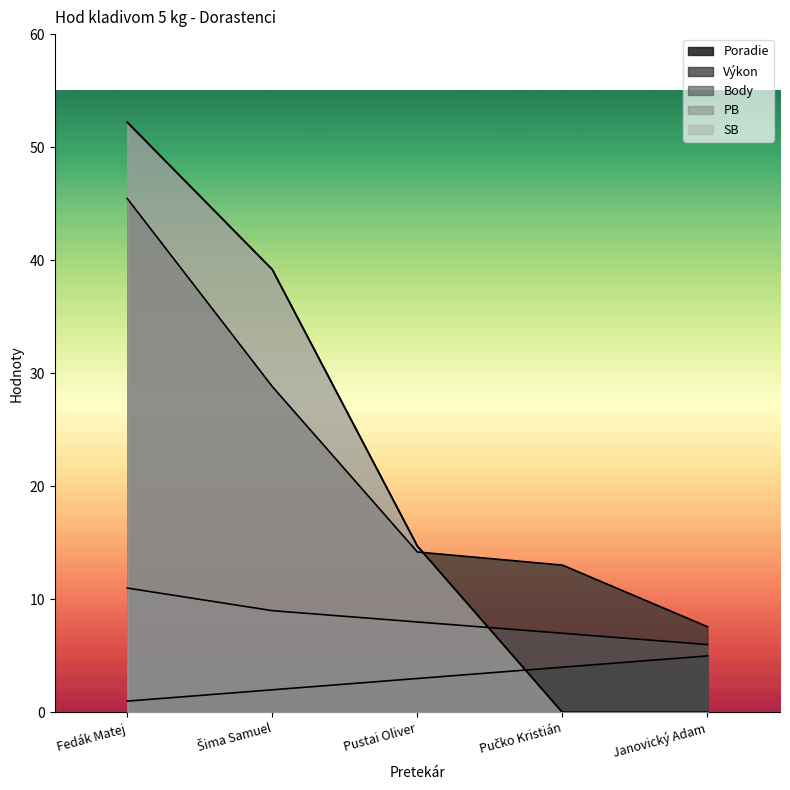

Reading right to left, what are all the values shown in this chart?

Poradie: Janovický Adam=5.0	Pučko Kristián=4.0	Pustai Oliver=3.0	Šima Samuel=2.0	Fedák Matej=1.0
Výkon: Janovický Adam=7.6	Pučko Kristián=13.0	Pustai Oliver=14.2	Šima Samuel=28.8	Fedák Matej=45.5
Body: Janovický Adam=6.0	Pučko Kristián=7.0	Pustai Oliver=8.0	Šima Samuel=9.0	Fedák Matej=11.0
PB: Janovický Adam=0.0	Pučko Kristián=0.0	Pustai Oliver=14.7	Šima Samuel=39.2	Fedák Matej=52.2
SB: Janovický Adam=0.0	Pučko Kristián=0.0	Pustai Oliver=14.7	Šima Samuel=39.2	Fedák Matej=52.2